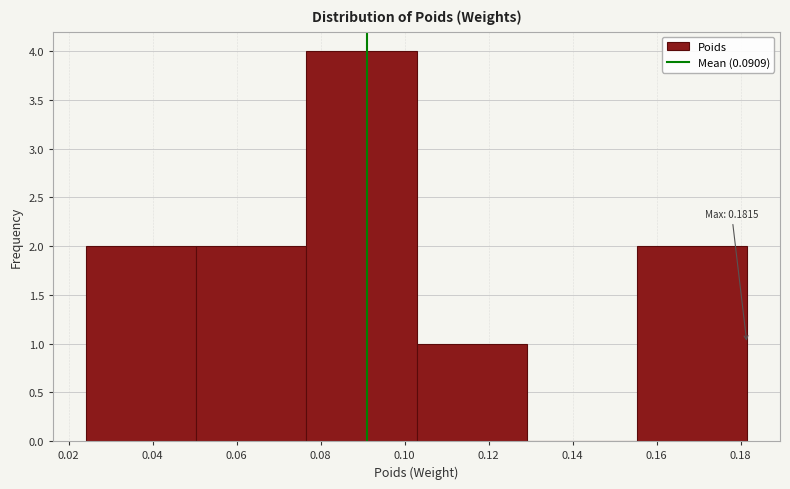

Which range on the x-axis has the tallest bar?

0.076 to 0.102